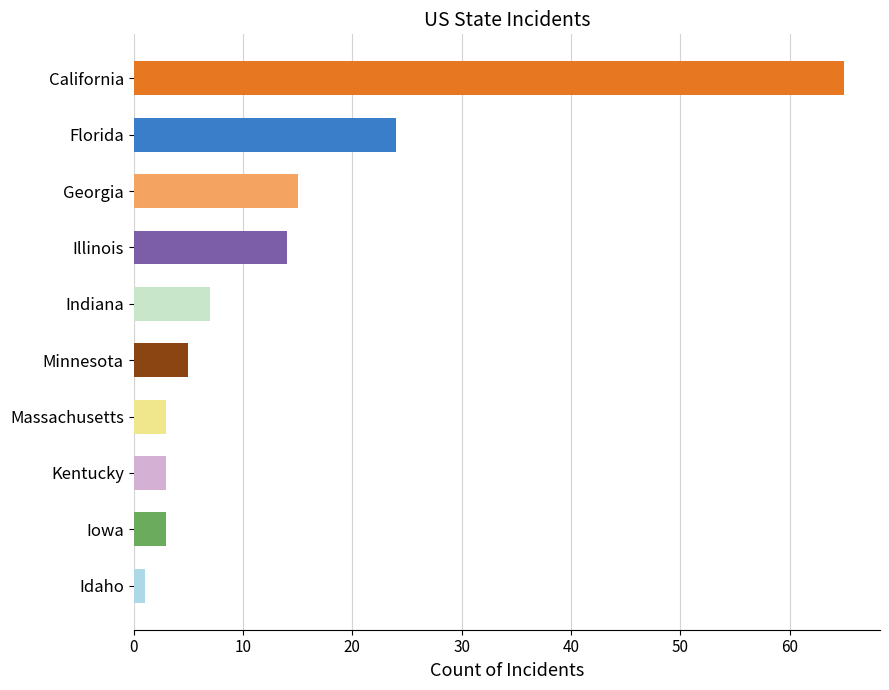

At which category does the chart reach its minimum across all series?

Idaho